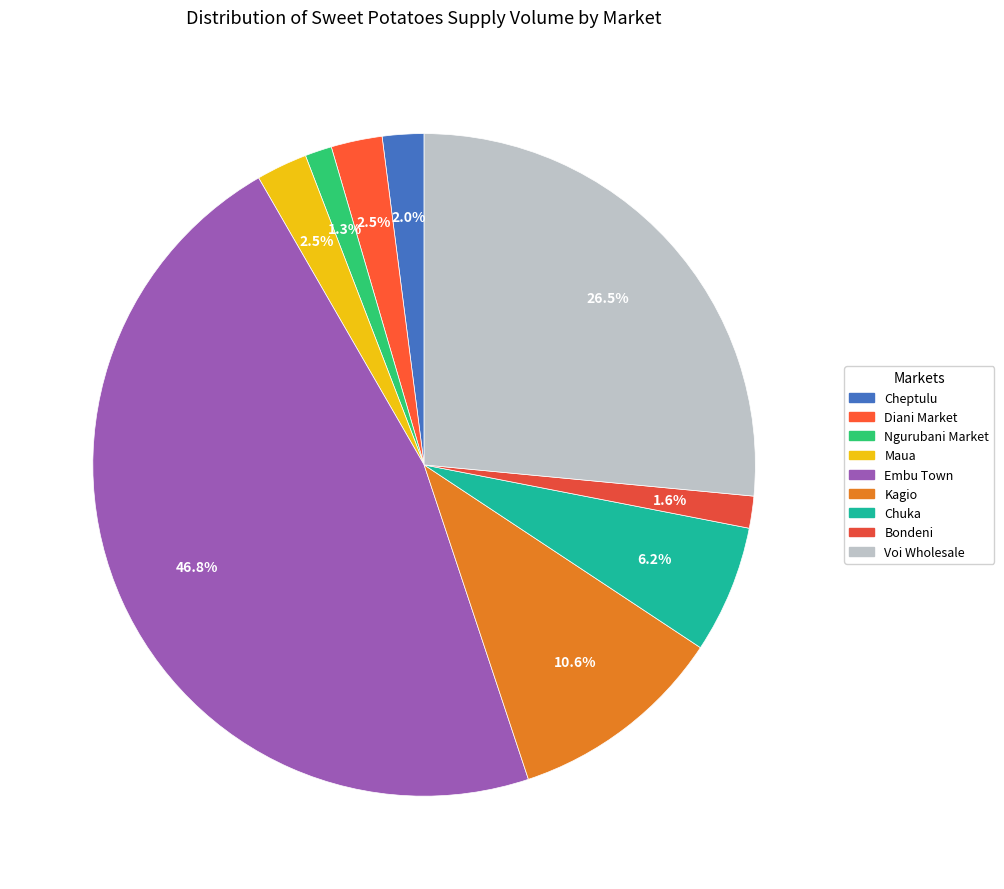

How many segments does this pie chart have?

9